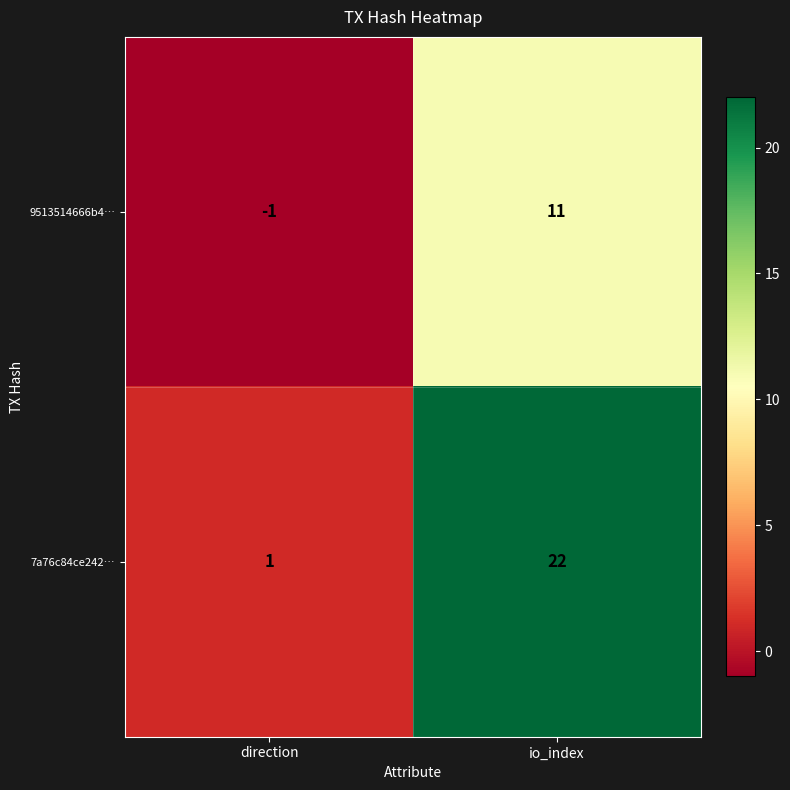

Rank the series at io_index from highest to lowest value.

7a76c84ce242…, 9513514666b4…